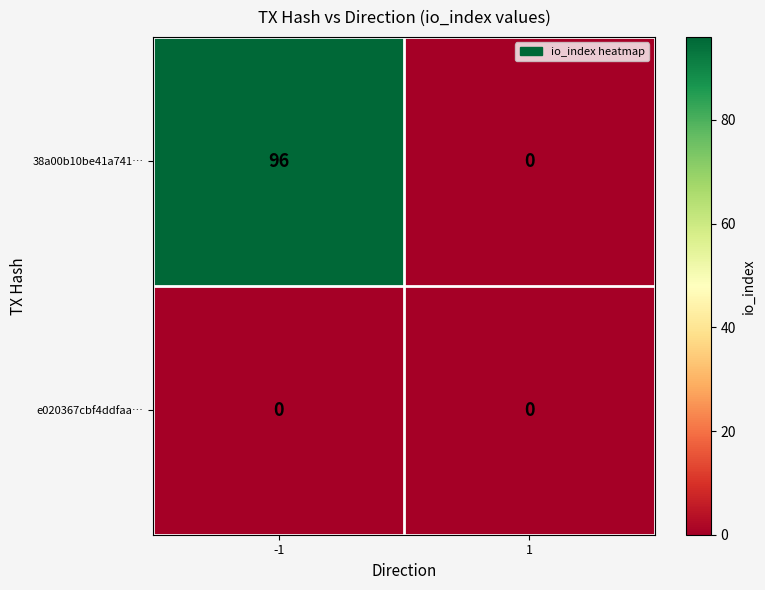

Which series has the largest total across all categories?

38a00b10be41a741…